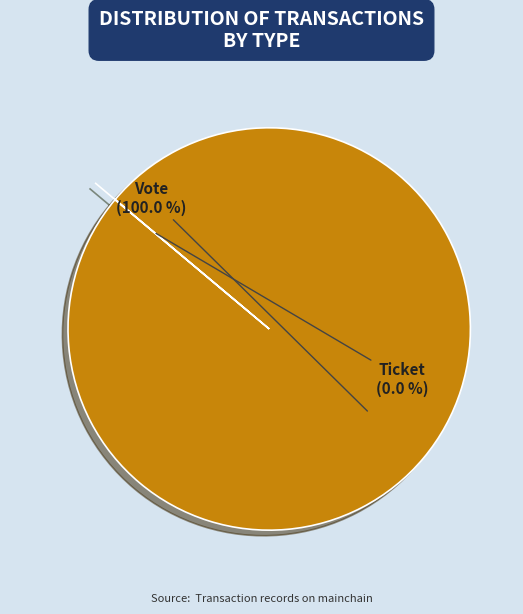

To the nearest percent, what is the difference between the Vote and Ticket slice percentages?

100%